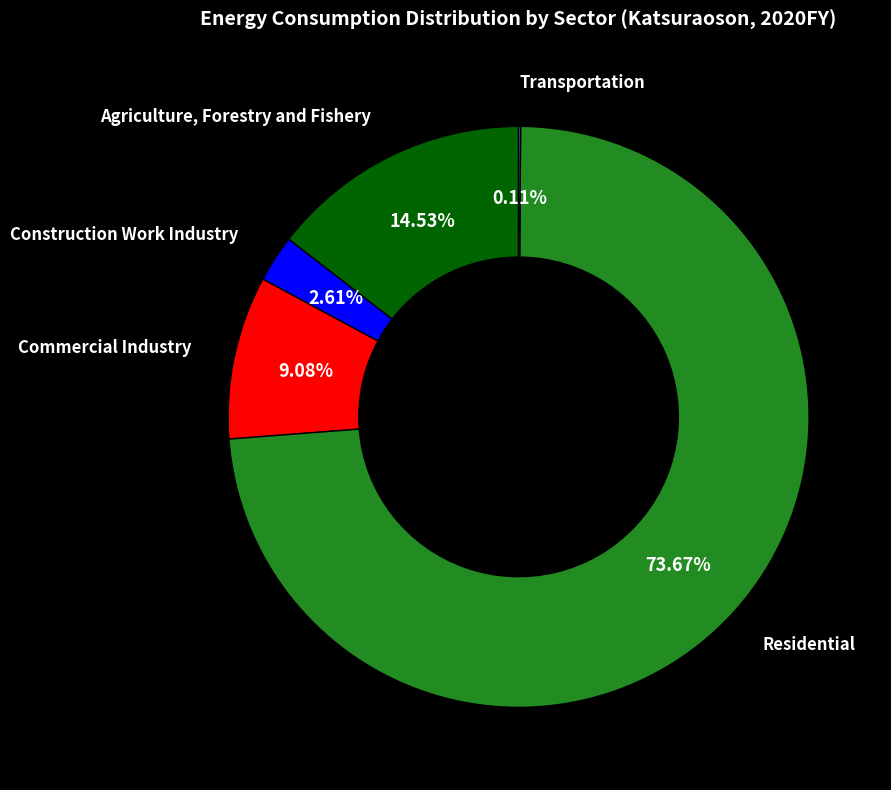

Is there a majority slice in this chart?

Yes